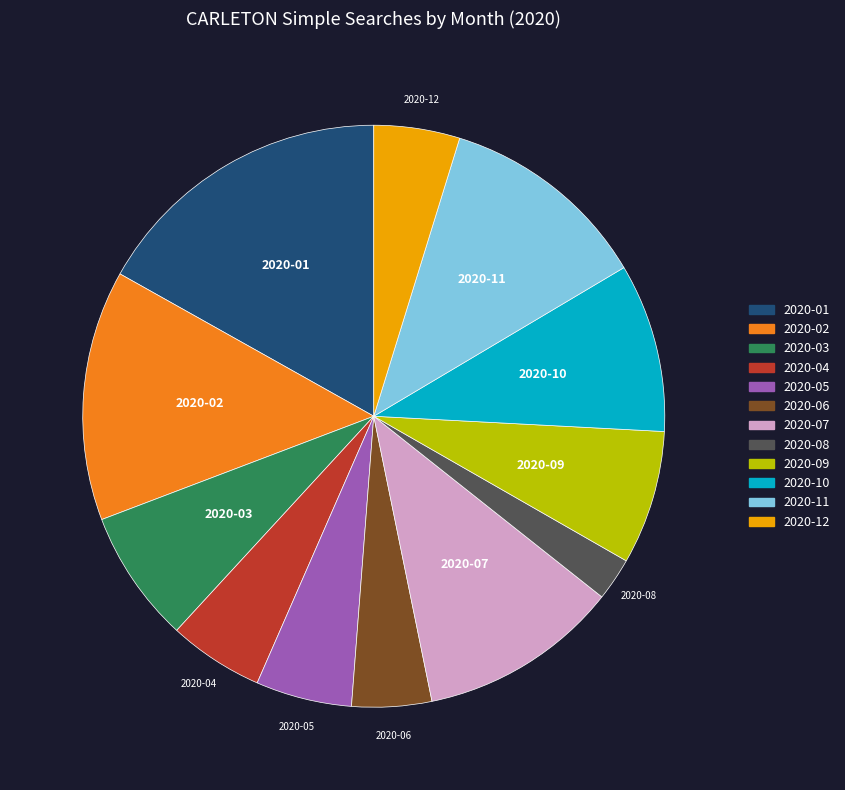

What is the ratio of the value at 2020-01 to the value at 2020-11?

1.4